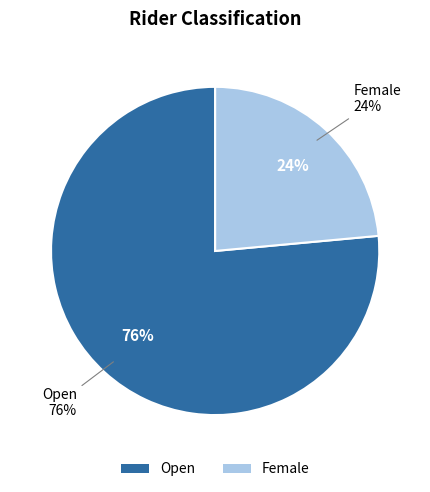

How many slices are in this pie chart?

2